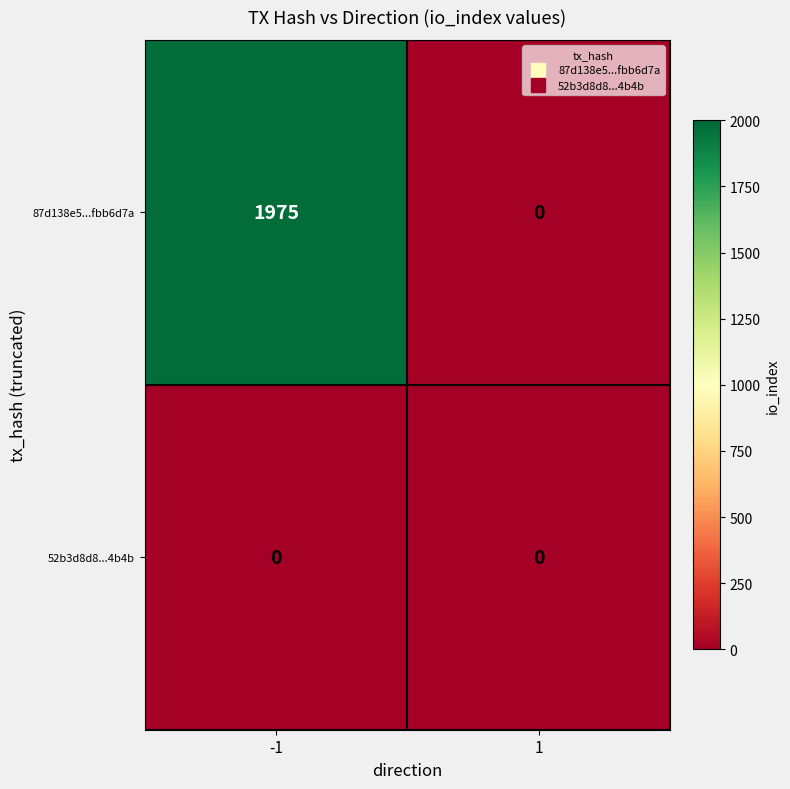

What is the maximum value for 87d138e5...fbb6d7a?

1975